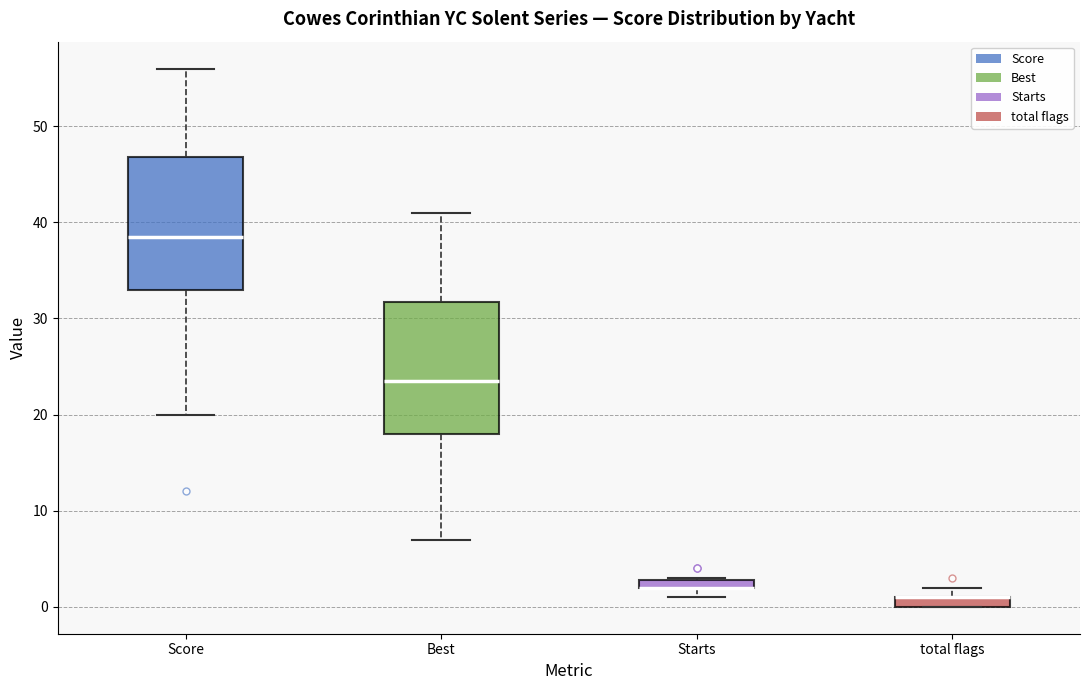

Where is the lower edge of the box for Starts on the y-axis? The values are not printed on the chart, so give them approximately, as read against the axis.

2